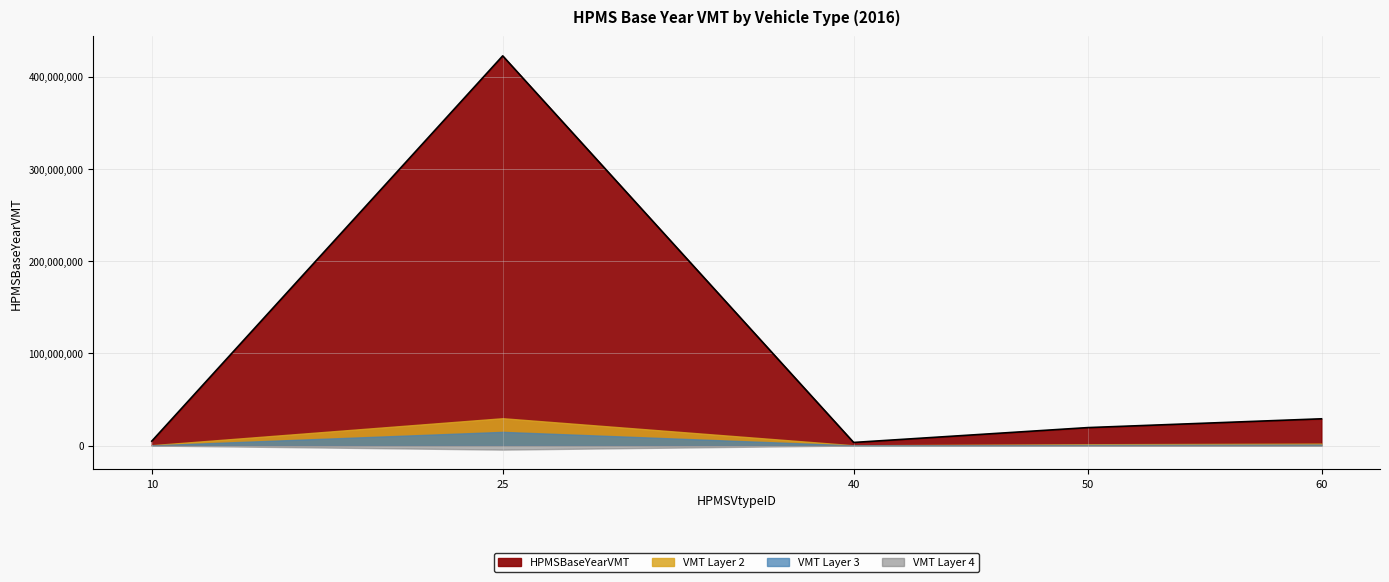

What is the maximum value shown in the chart?

422502528.4